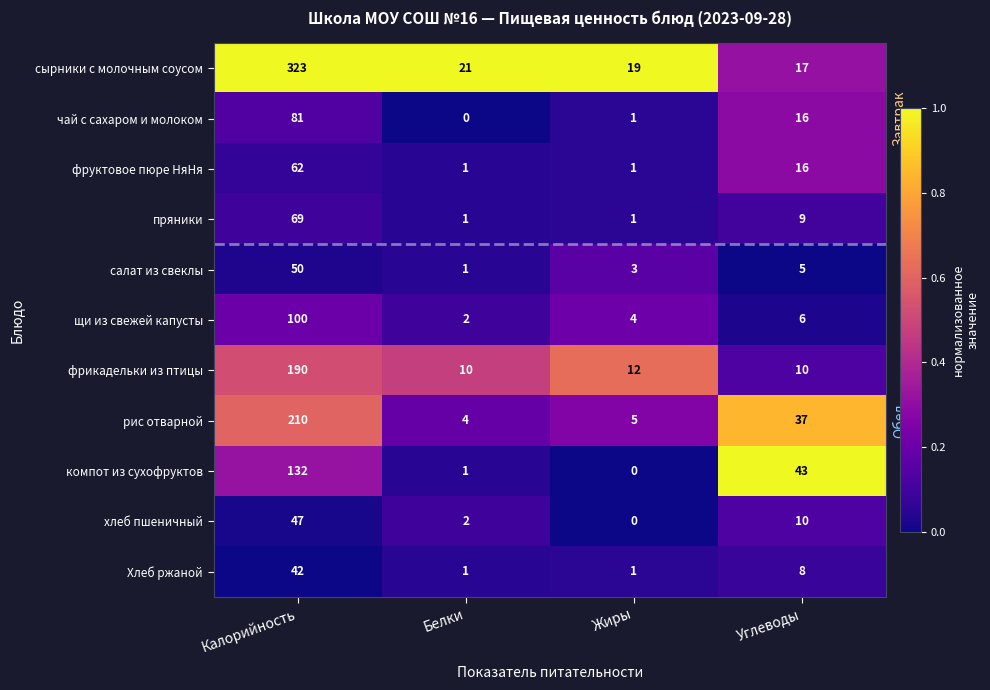

At Калорийность, list the series in order from smallest to largest.

Хлеб ржаной, хлеб пшеничный, салат из свеклы, фруктовое пюре НяНя, пряники, чай с сахаром и молоком, щи из свежей капусты, компот из сухофруктов, фрикадельки из птицы, рис отварной, сырники с молочным соусом